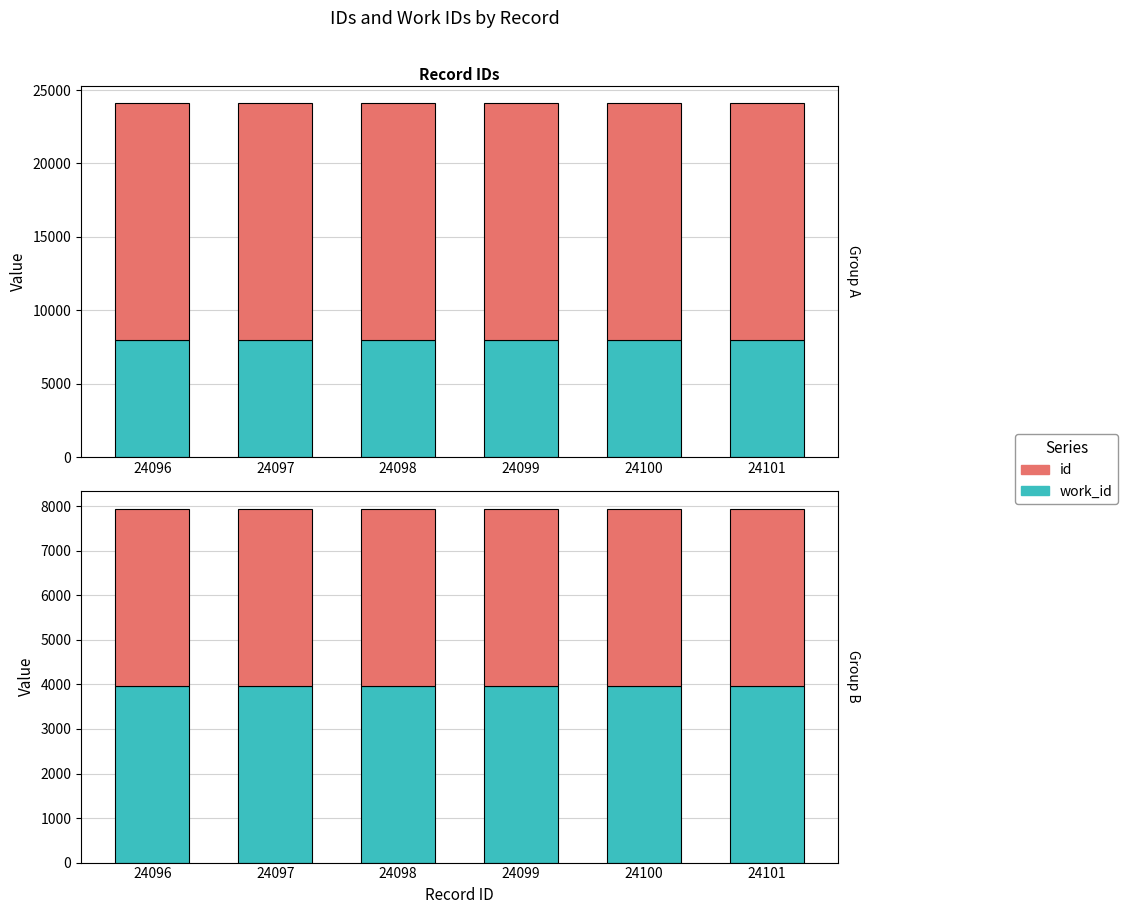

At which label does the data first exceed 16153?

24100